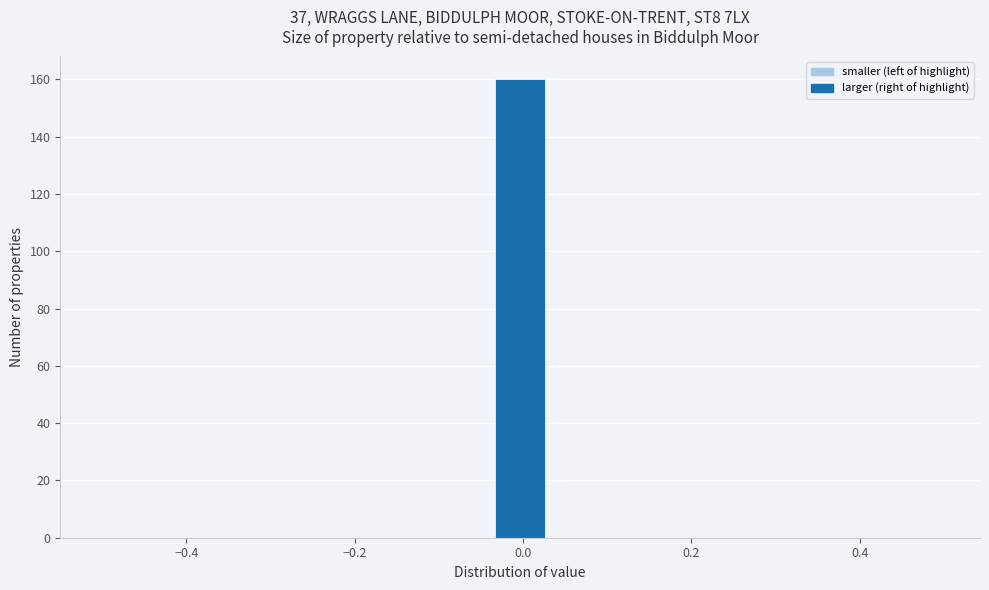

Read against the x-axis, roughly where is the centre of the tallest bar?

0.00